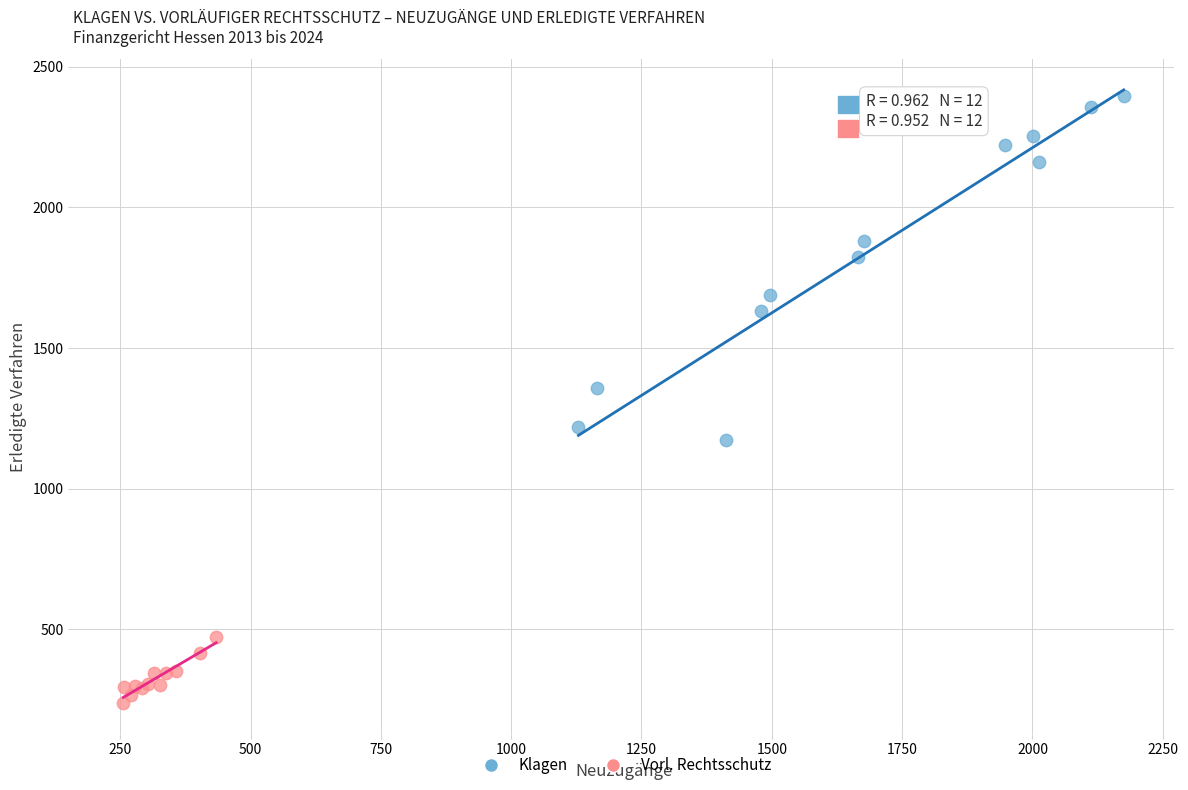

Which series contains the highest Y value?

Klagen